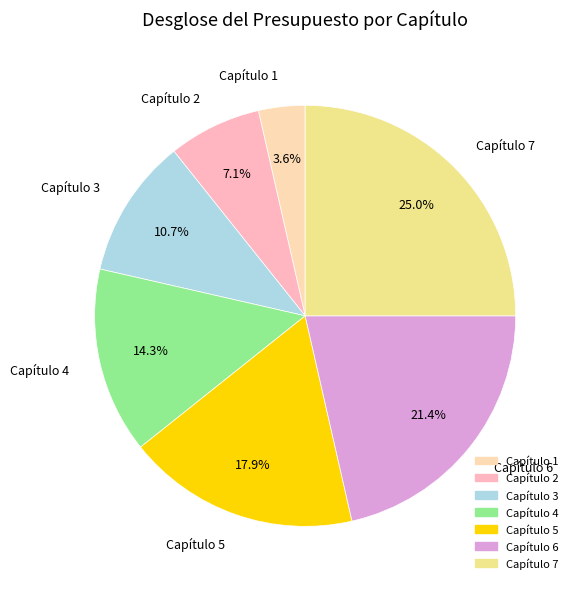

Count the number of slices in the pie.

7